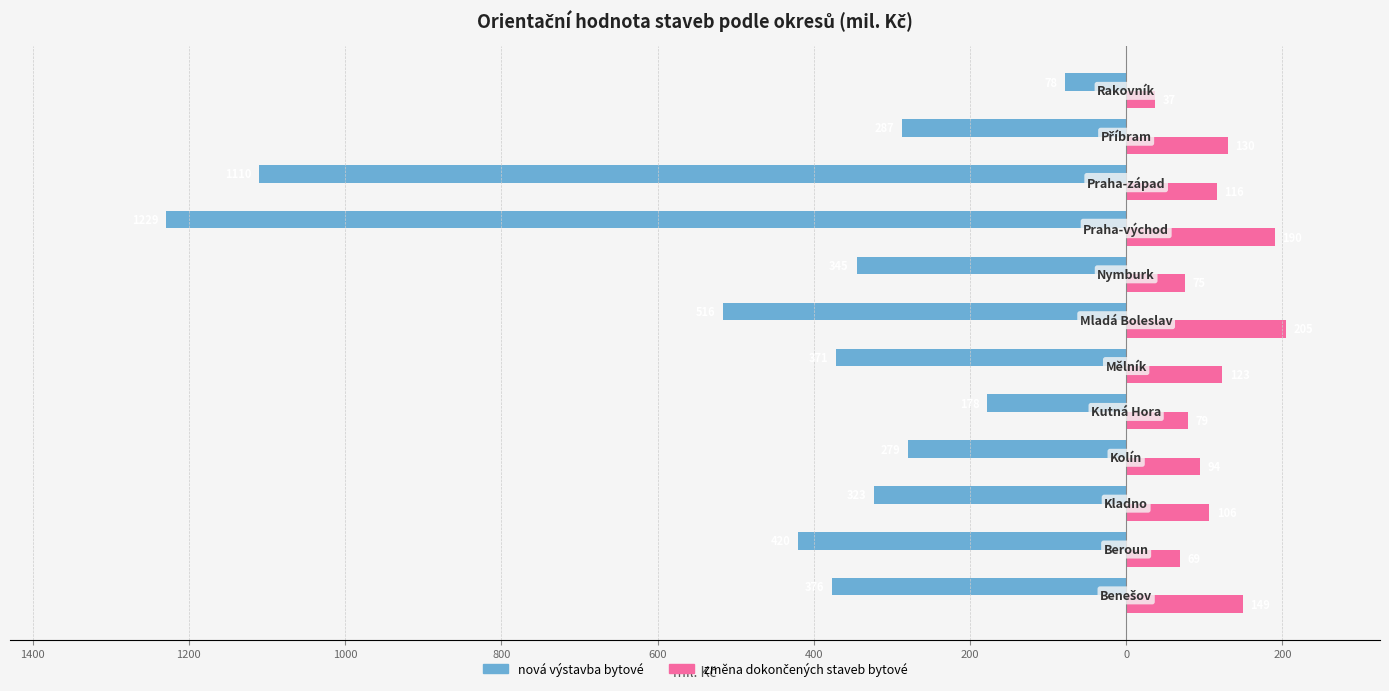

List the series in order of their peak value, lowest first.

nová výstavba bytové, změna dokončených staveb bytové